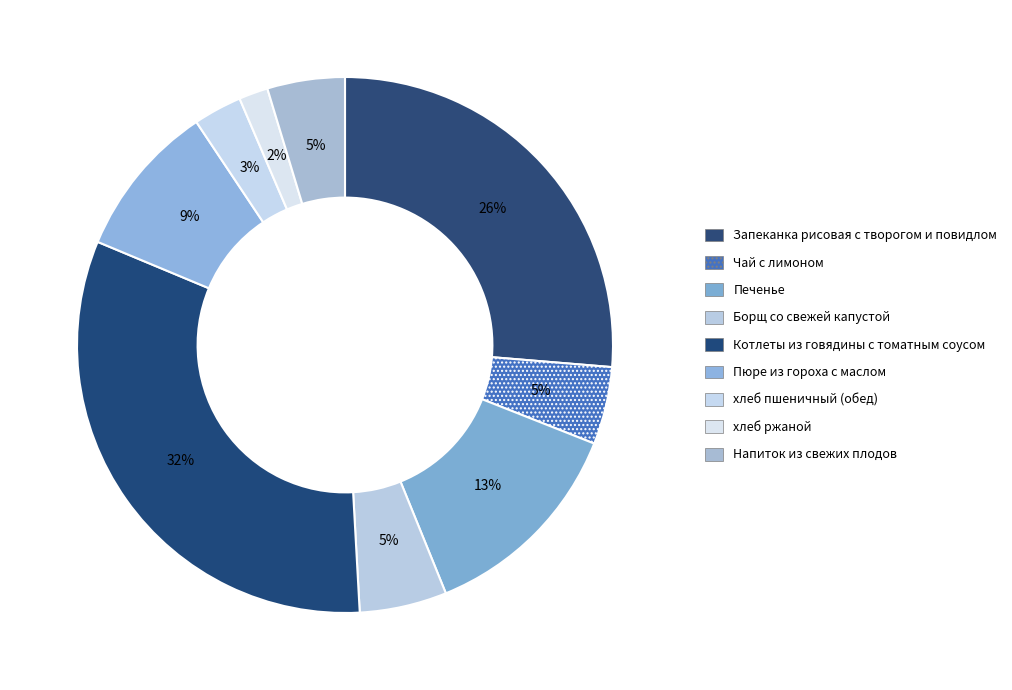

Is there any slice that represents more than half of the pie?

No